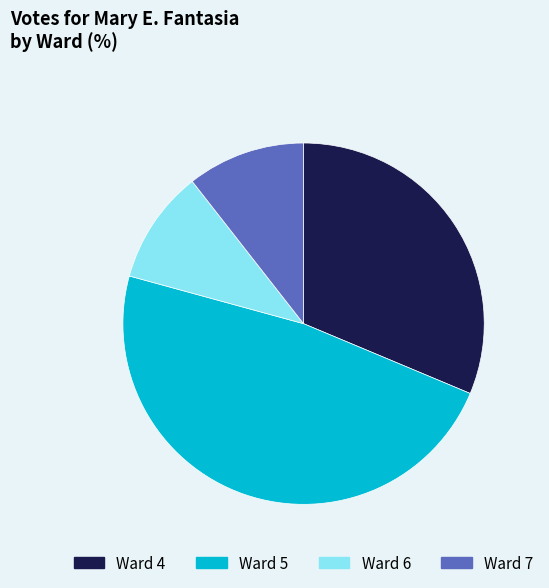

What is the largest slice in the pie chart?

Ward 5